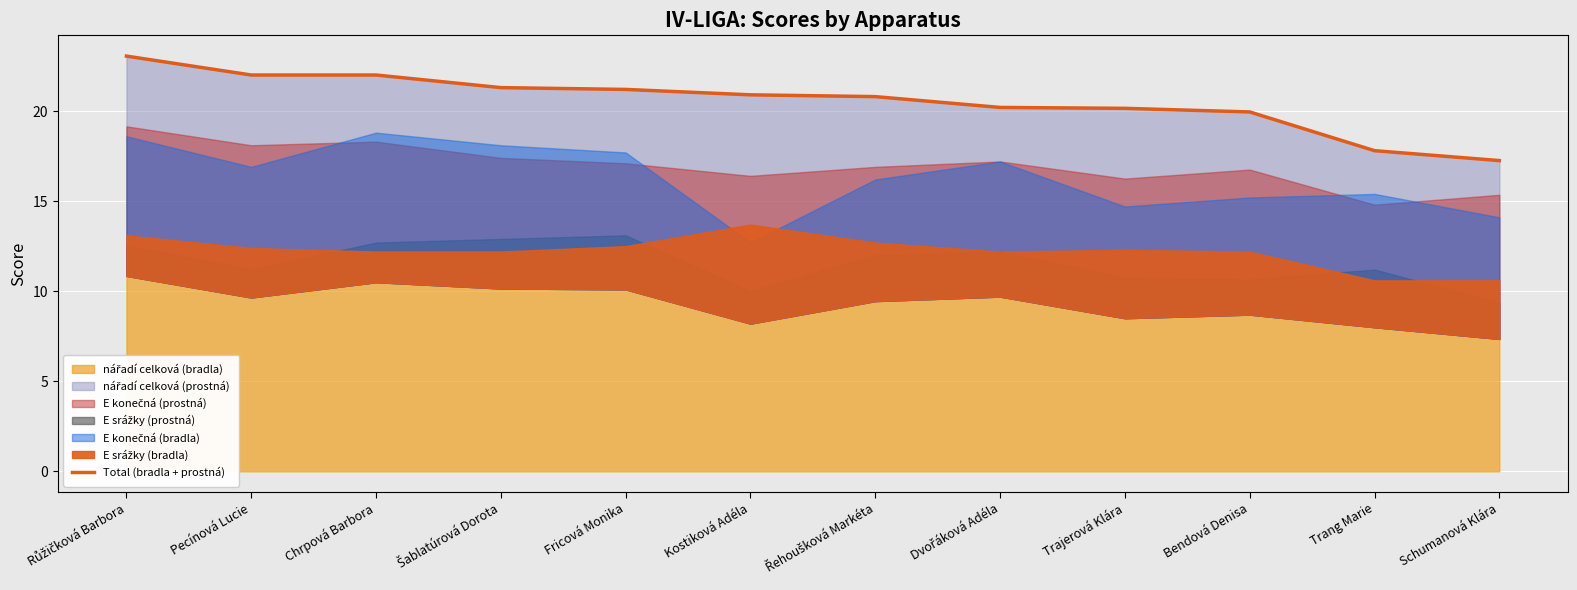

Is it true that the value at Kostiková Adéla is 29.0?

False